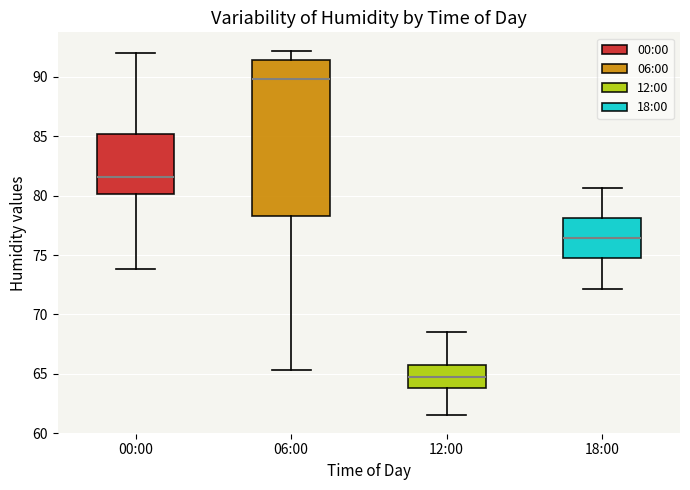

Reading left to right, read every box against the y-axis: the position of its median line, the range the box covers, and the ends of its whiskers. The values are not printed on the chart, so give them approximately, as read against the axis.

00:00: median 81.5, box 80.0 to 85.0, whiskers 74.0 to 92.0
06:00: median 90.0, box 78.5 to 91.5, whiskers 65.5 to 92.0
12:00: median 65.0, box 64.0 to 65.5, whiskers 61.5 to 68.5
18:00: median 76.5, box 74.5 to 78.0, whiskers 72.0 to 80.5